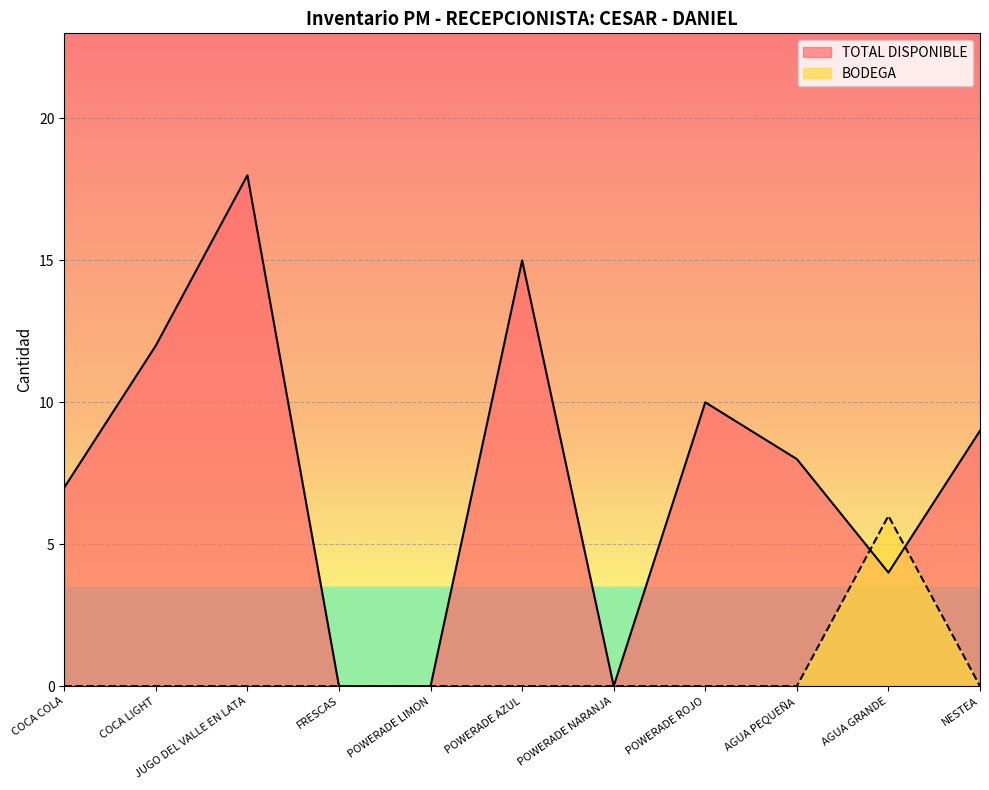

True or false: BODEGA and TOTAL DISPONIBLE cross at least once.

True